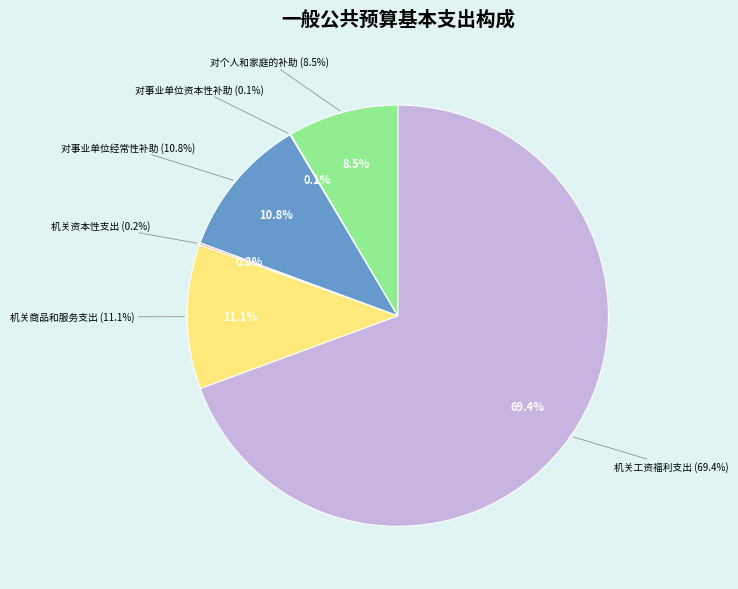

How many slices are in this pie chart?

6